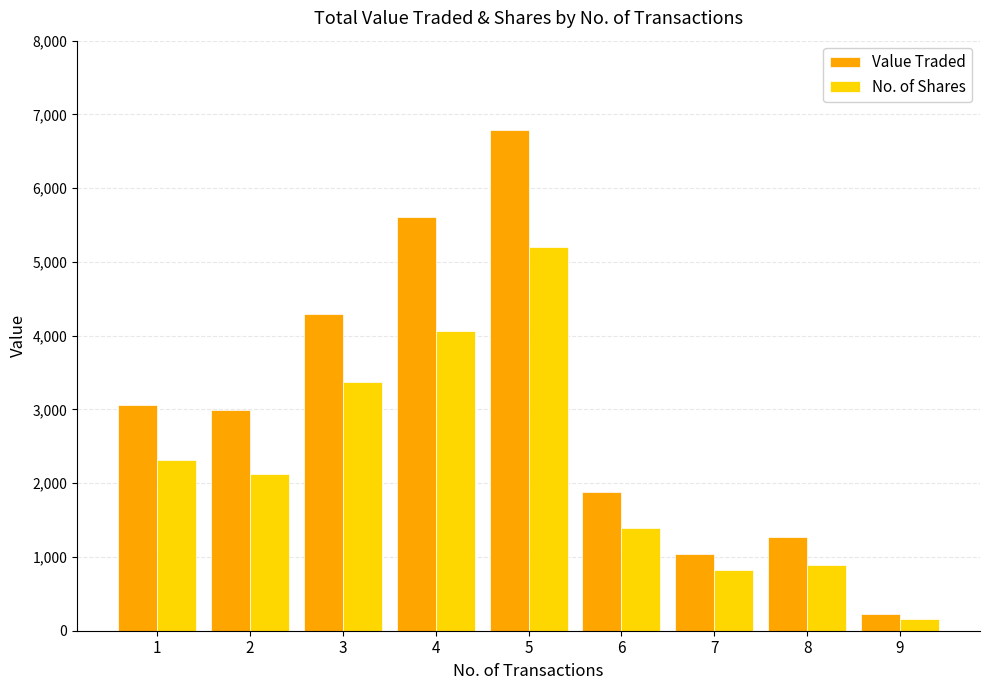

Is it true that No. of Shares equals 2209 at 6?

False